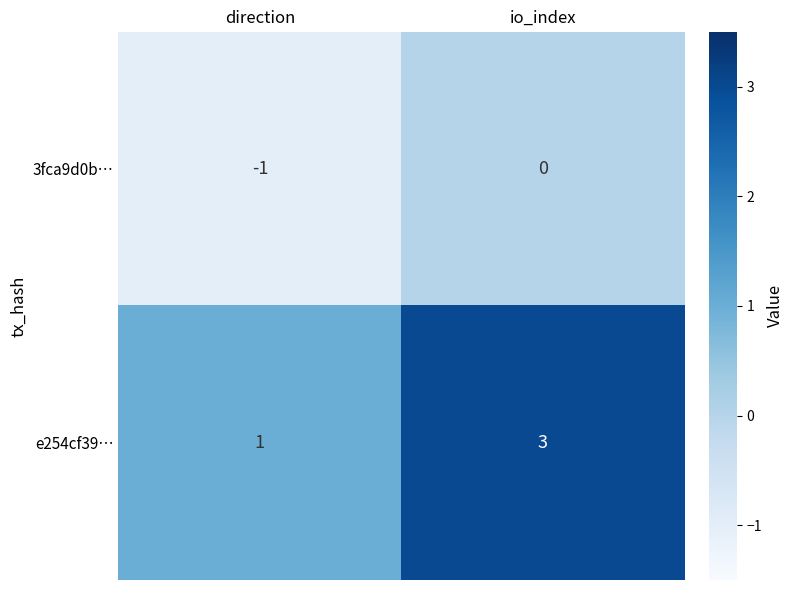

What is the difference between the highest and lowest values at io_index?

3